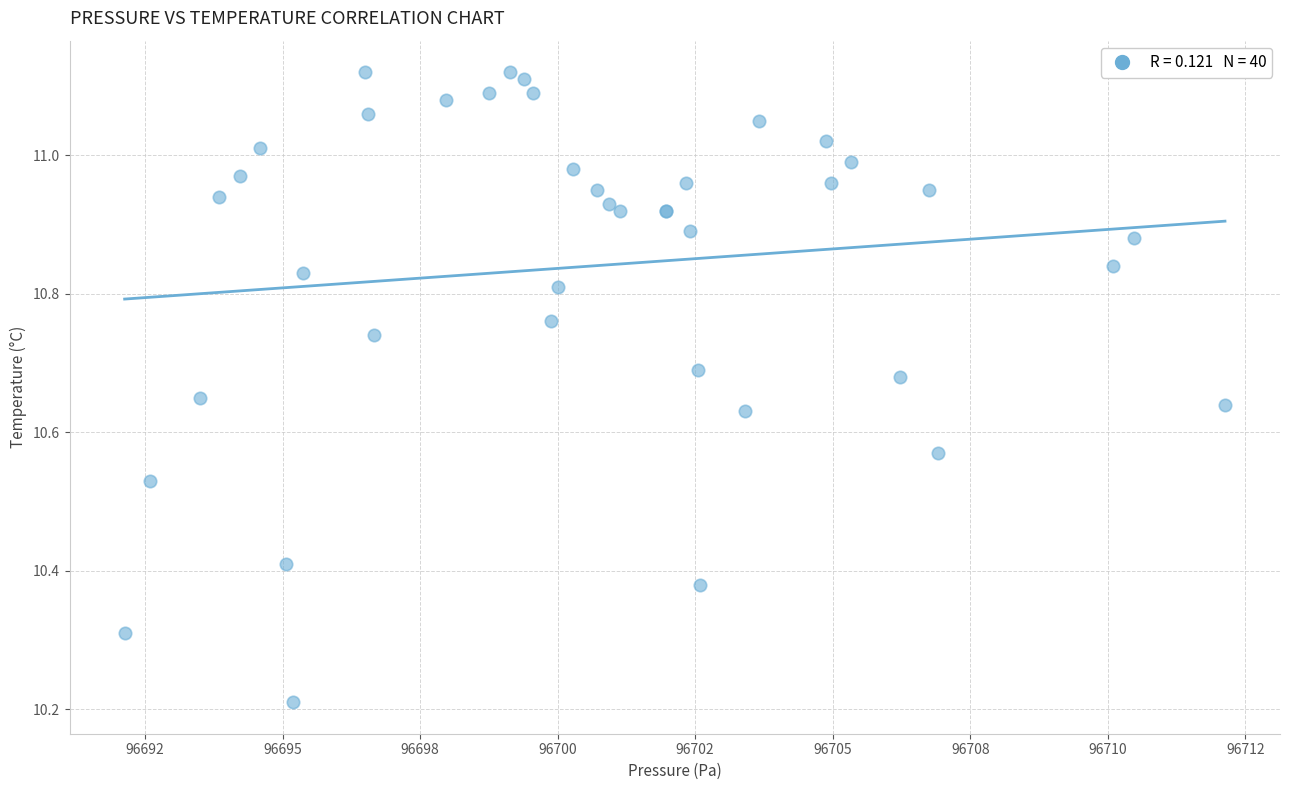

What Y value in the scatter plot is closest to 10?

10.2